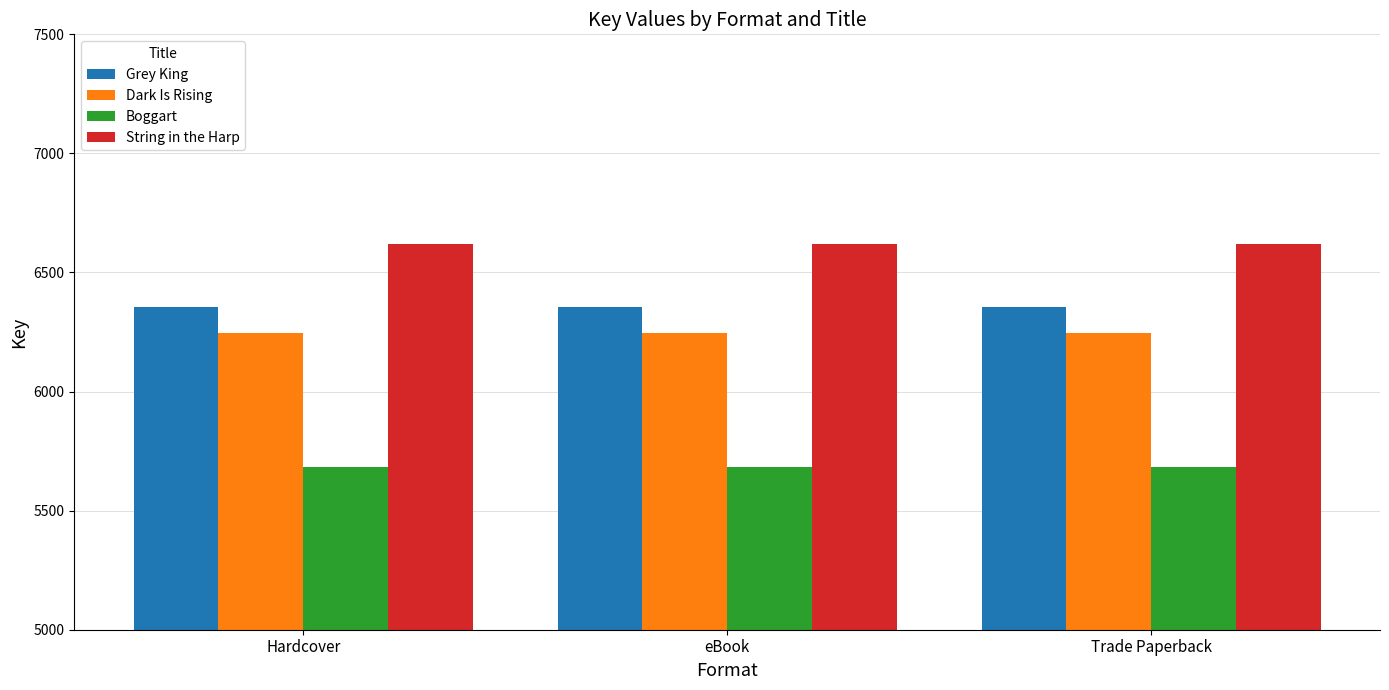

What is the difference between the highest and lowest values at Hardcover?

933